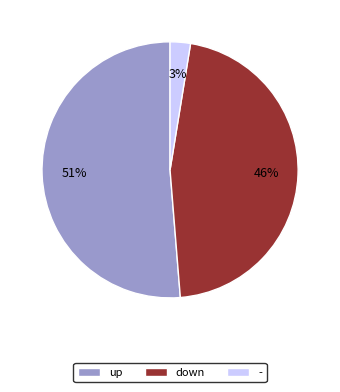

Which slice is the smallest?

-